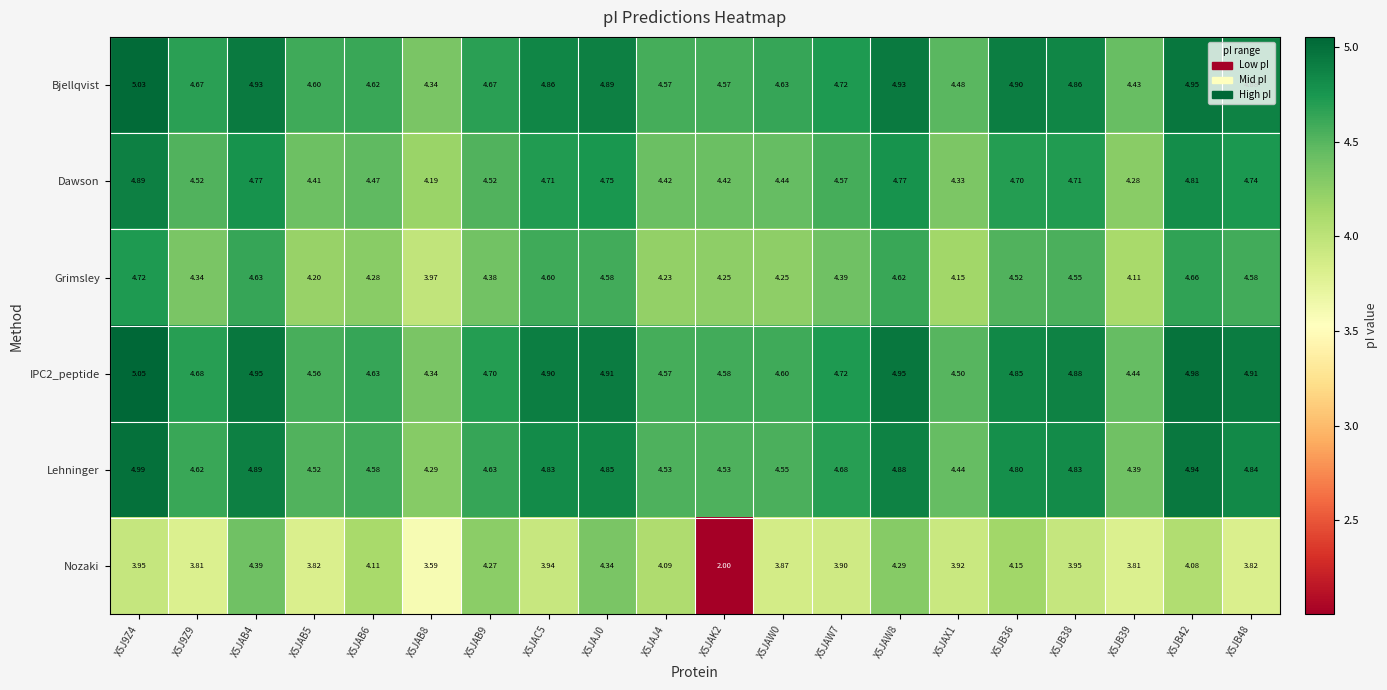

Which series has the largest range (max minus min)?

Nozaki